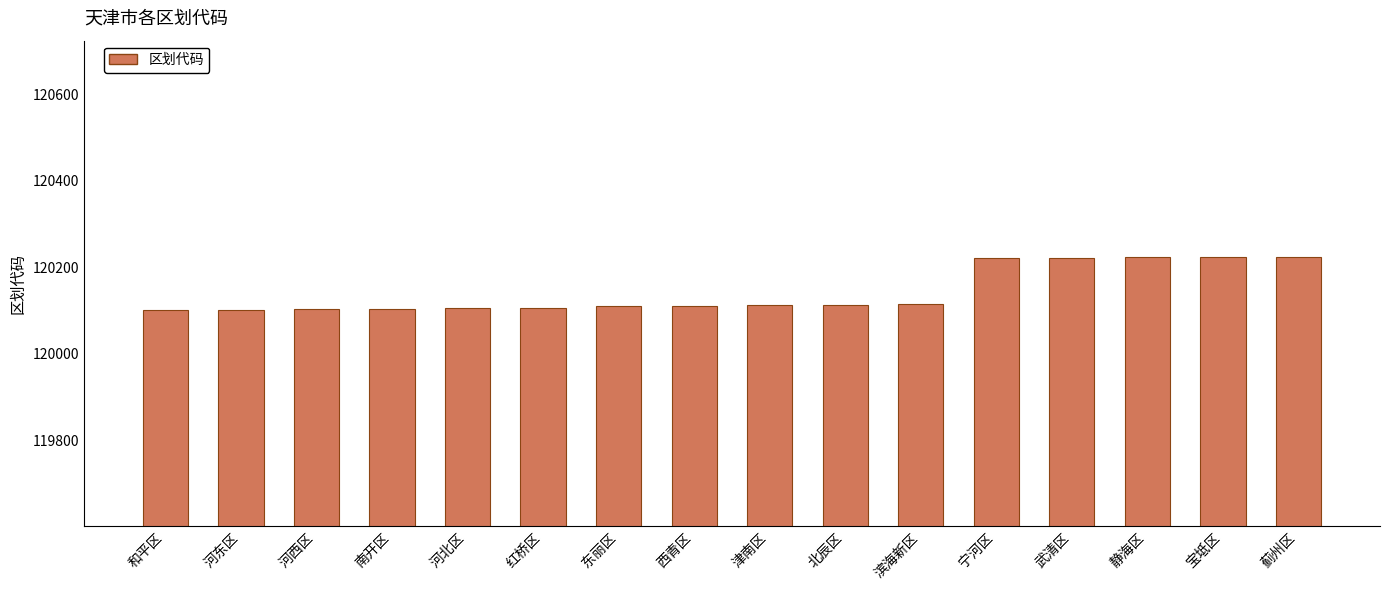

What is the maximum value shown in the chart?

120225